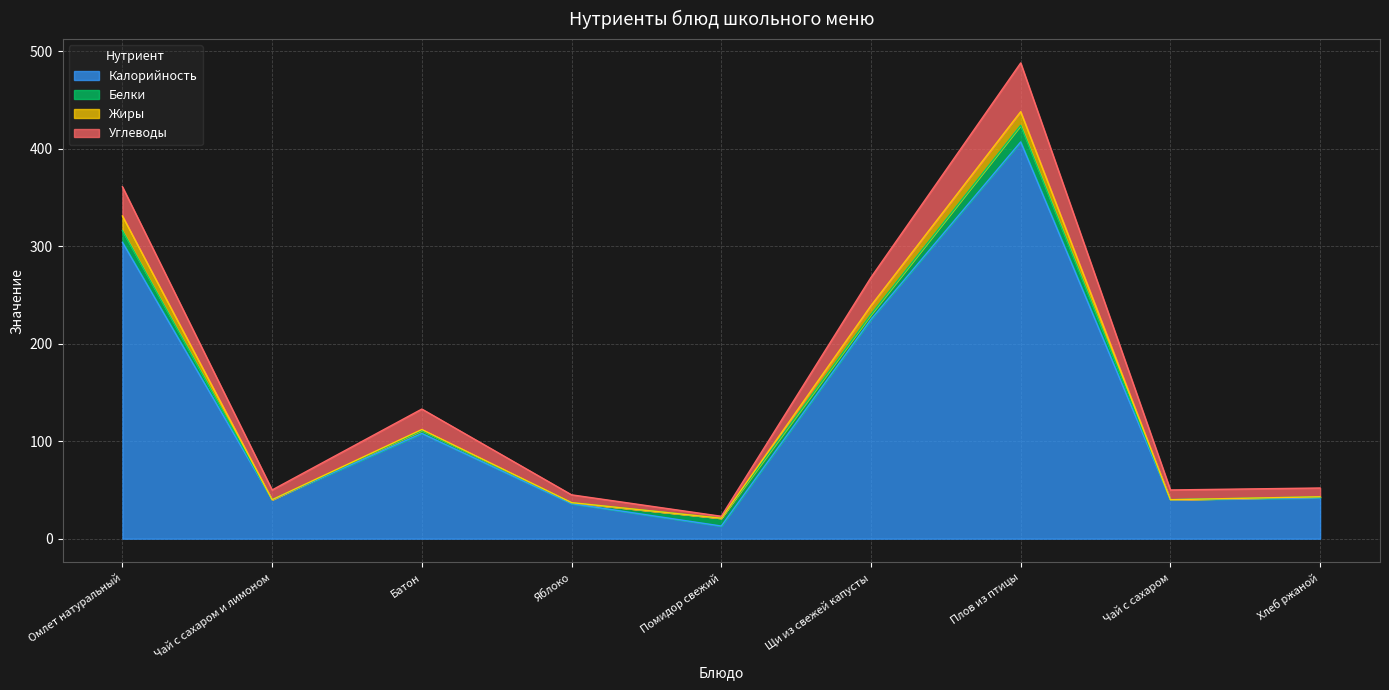

Where is the first local maximum for Жиры?

Батон